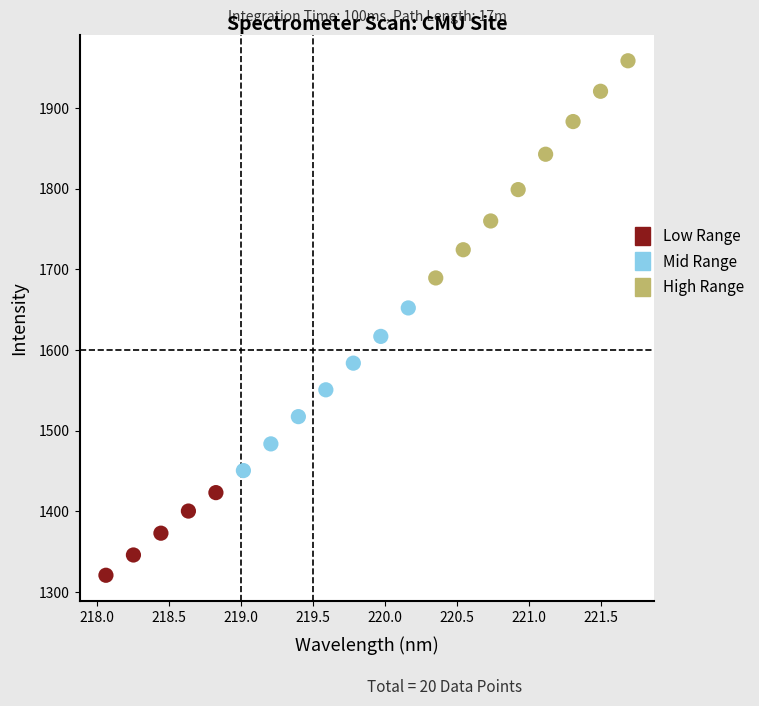

Which series contains the highest Y value?

High Range